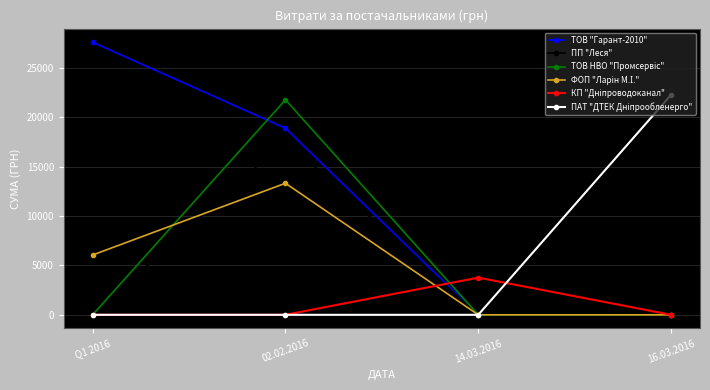

What position from the right is 02.02.2016?

3